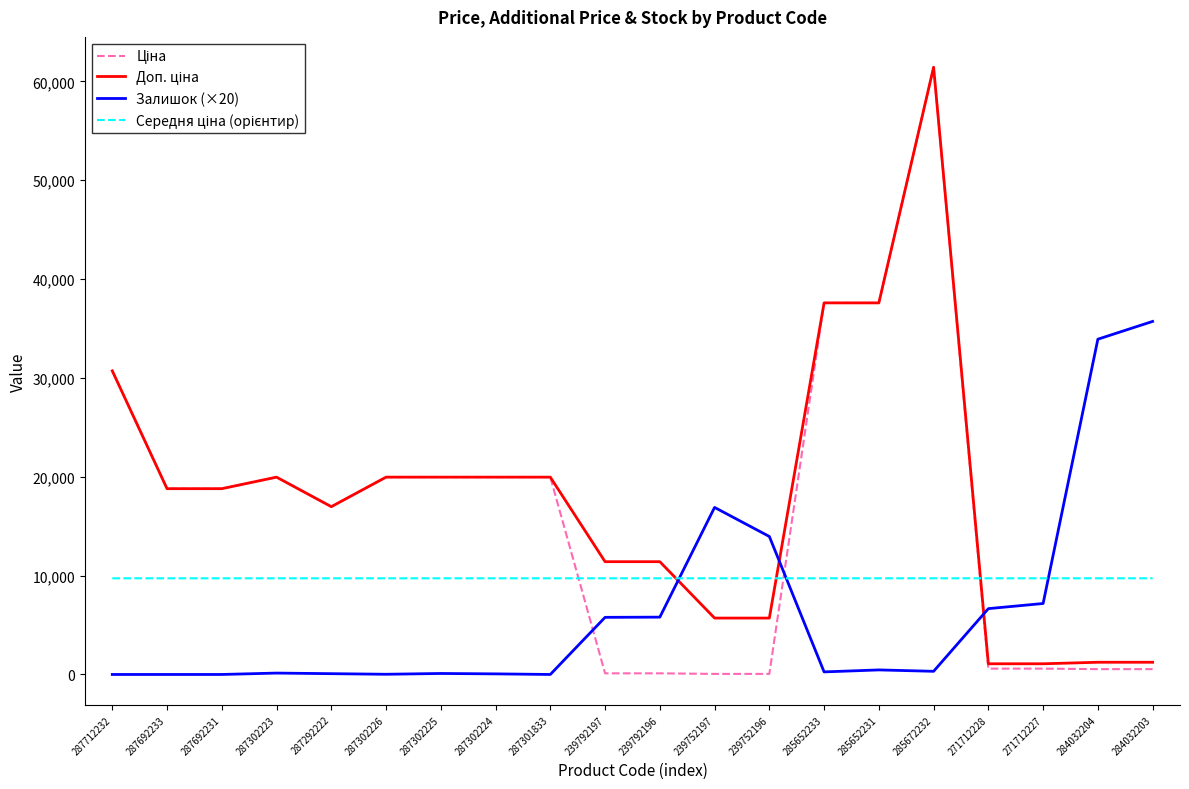

At which category does the chart reach its peak across all series?

285672232